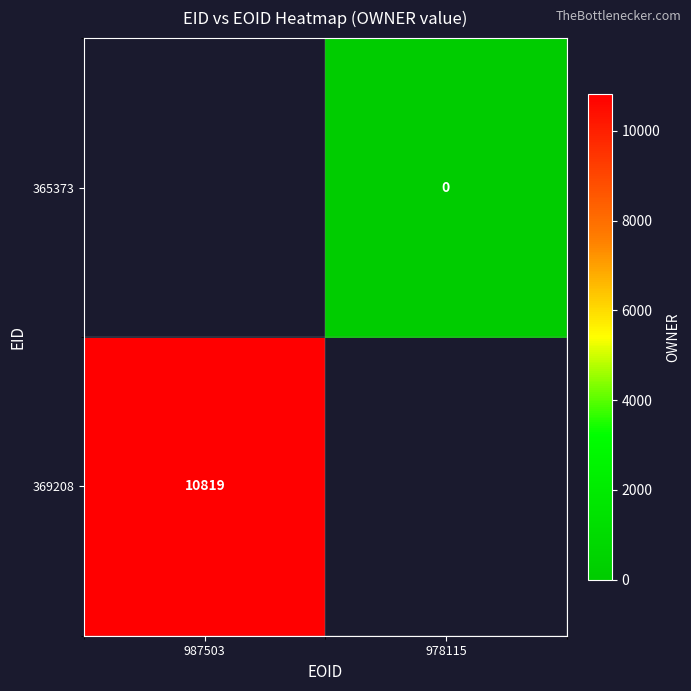

Which category has the lowest value across all series?

978115